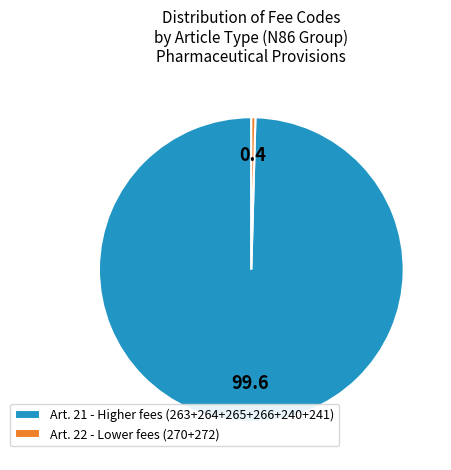

Which category has the biggest portion of the pie?

Art. 21 - Higher fees (263+264+265+266+240+241)